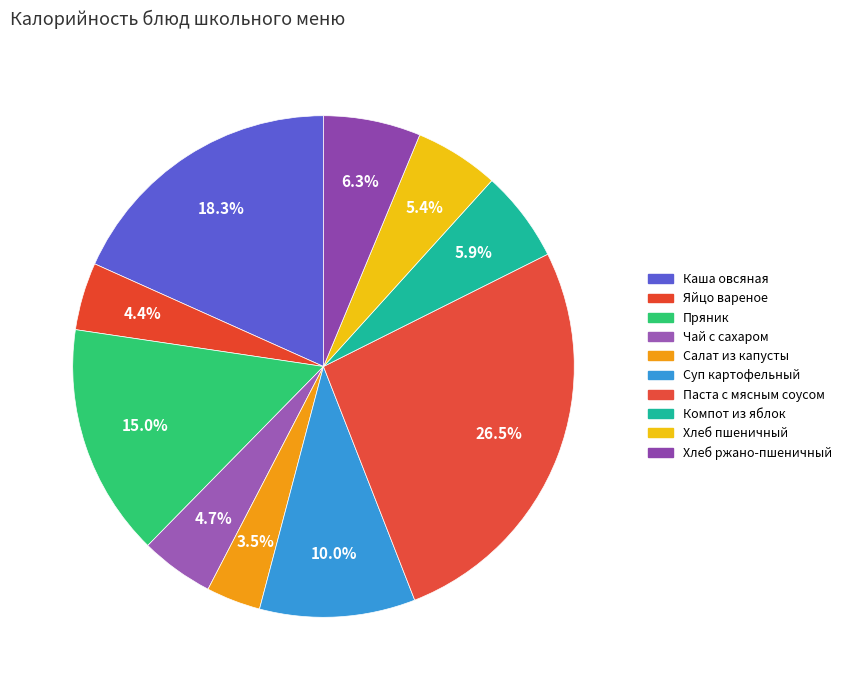

To the nearest percent, what is the average slice percentage?

10%